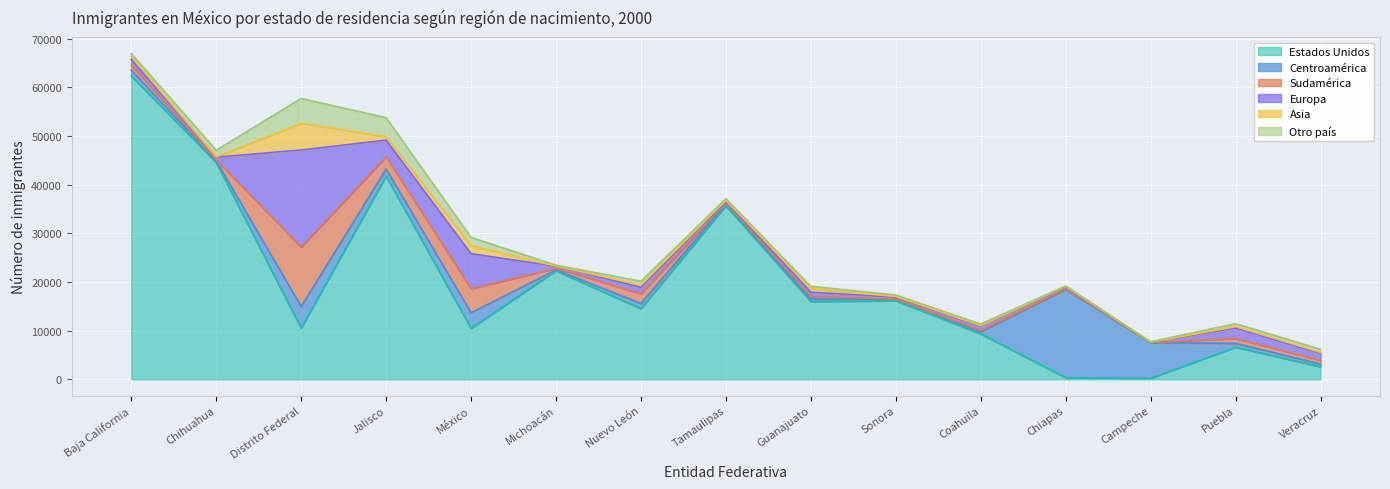

Which series ends up on top after the final intersection of Europa and Estados Unidos?

Estados Unidos